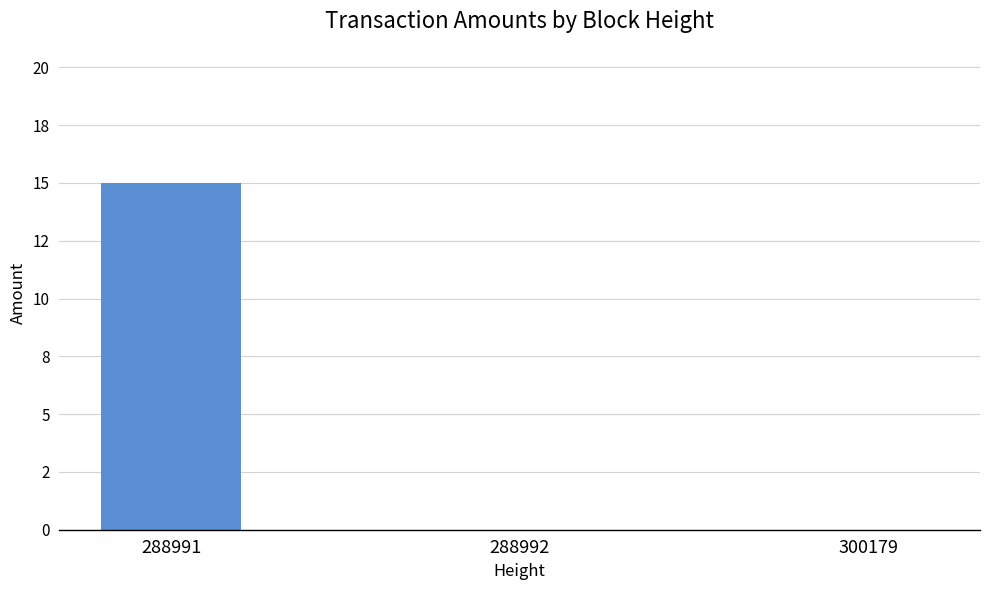

Reading right to left, list all the values displayed in this chart.

300179=0	288992=0	288991=15